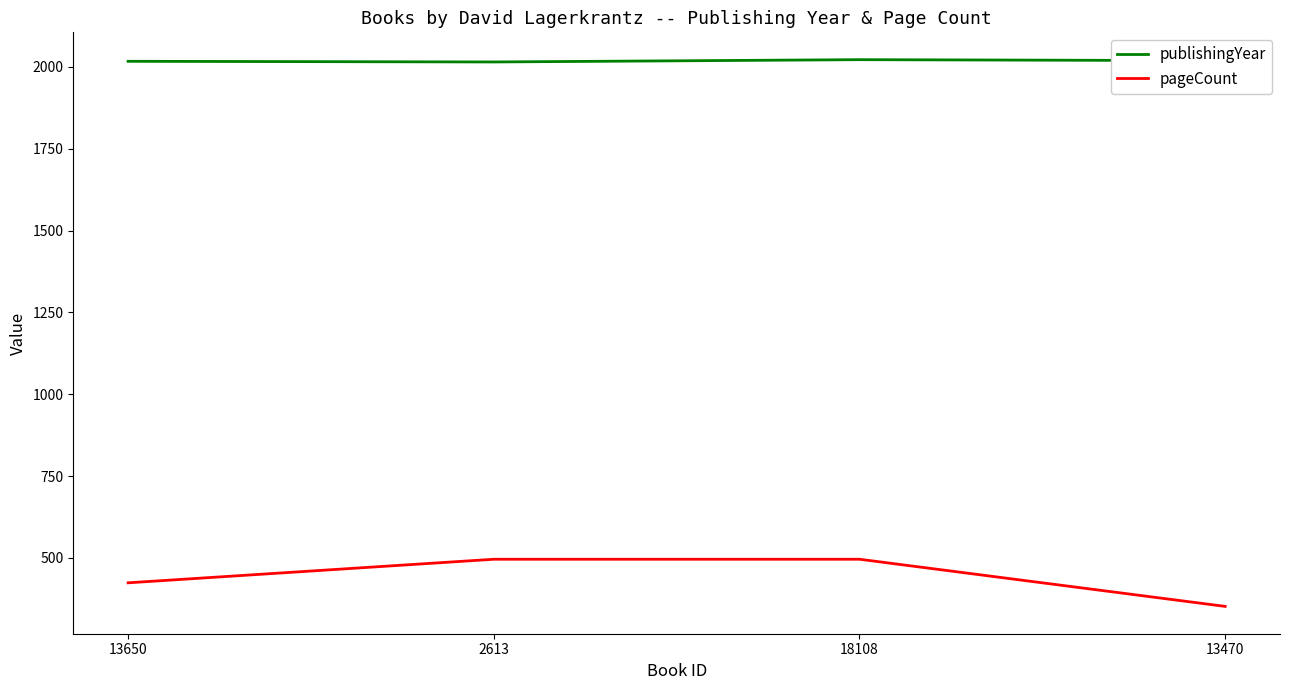

List the series in order of their overall mean, lowest first.

pageCount, publishingYear